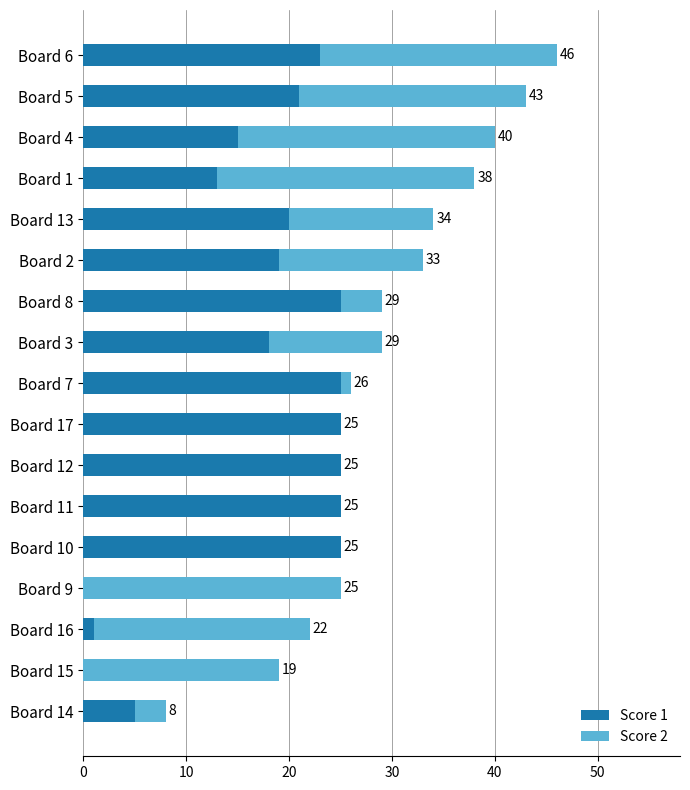

Reading right to left, list all the values displayed in this chart.

Score 1: 23	21	15	13	20	19	25	18	25	25	25	25	25	0	1	0	5
Score 2: 23	22	25	25	14	14	4	11	1	0	0	0	0	25	21	19	3